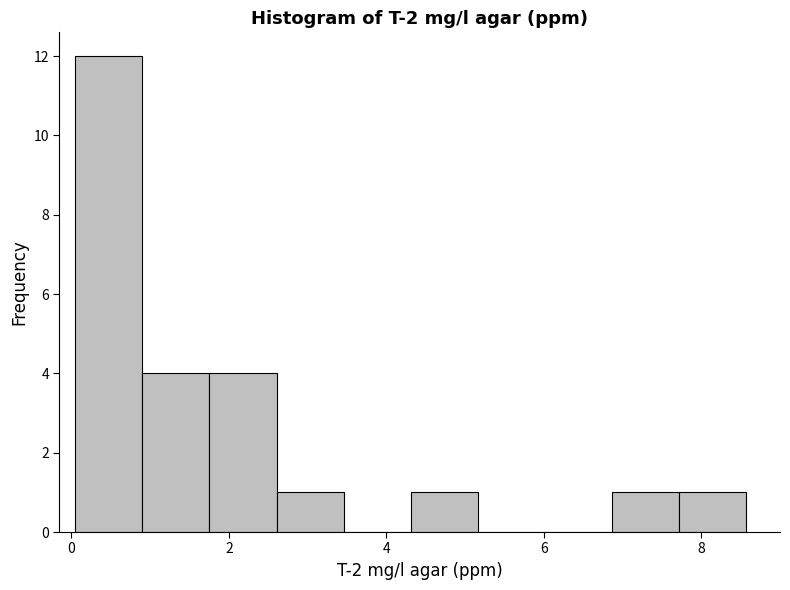

What is the height of the bar covering 6.8 to 7.8 on the x-axis? Neither the bar edges nor the heights are printed on the chart, so give them approximately, as read against the axes.

1